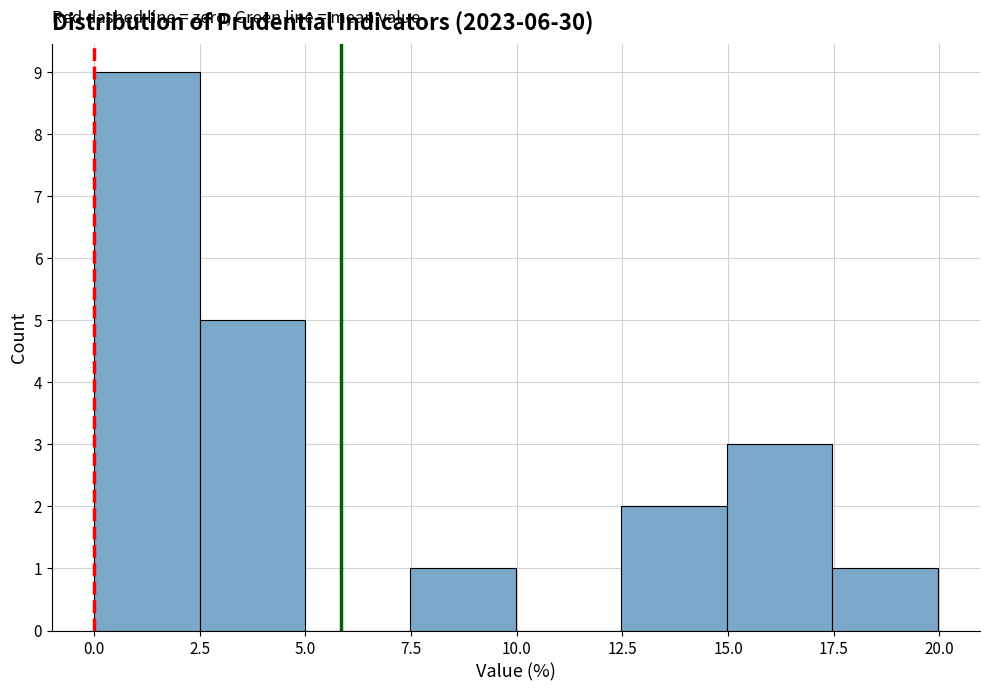

Reading left to right, list every bar in this chart as the range it spans on the x-axis followed by its height. Neither the bar edges nor the heights are printed on the chart, so give them approximately, as read against the axes.

0.0 to 2.5: 9
2.5 to 5.0: 5
5.0 to 7.5: 0
7.5 to 10.0: 1
10.0 to 12.5: 0
12.5 to 15.0: 2
15.0 to 17.5: 3
17.5 to 20.0: 1